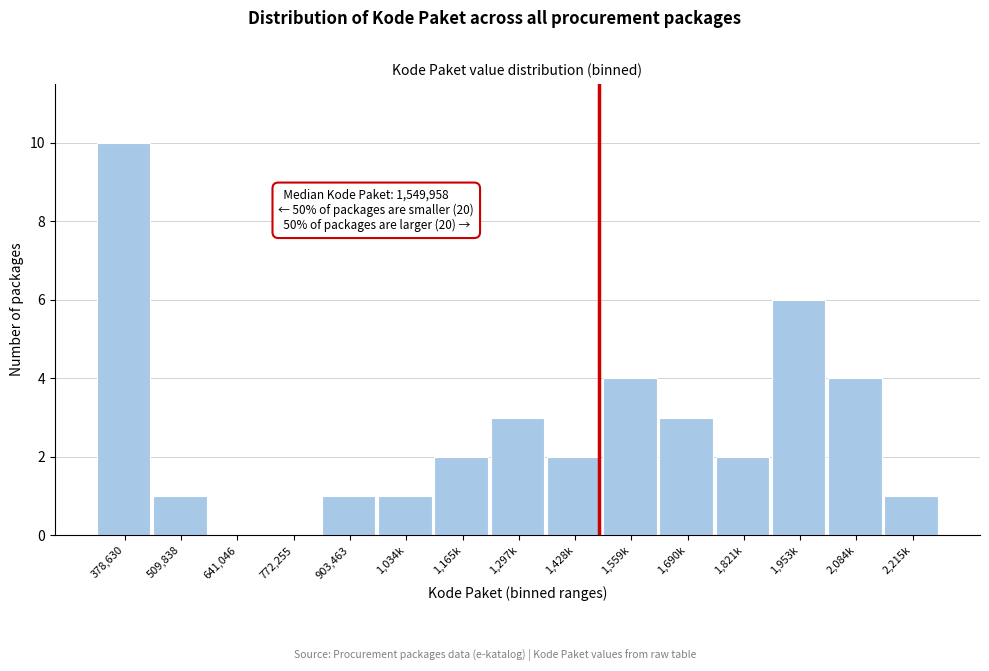

Reading right to left, what are all the values shown in this chart?

2,215k=1	2,084k=4	1,953k=6	1,821k=2	1,690k=3	1,559k=4	1,428k=2	1,297k=3	1,165k=2	1,034k=1	903,463=1	772,255=0	641,046=0	509,838=1	378,630=10